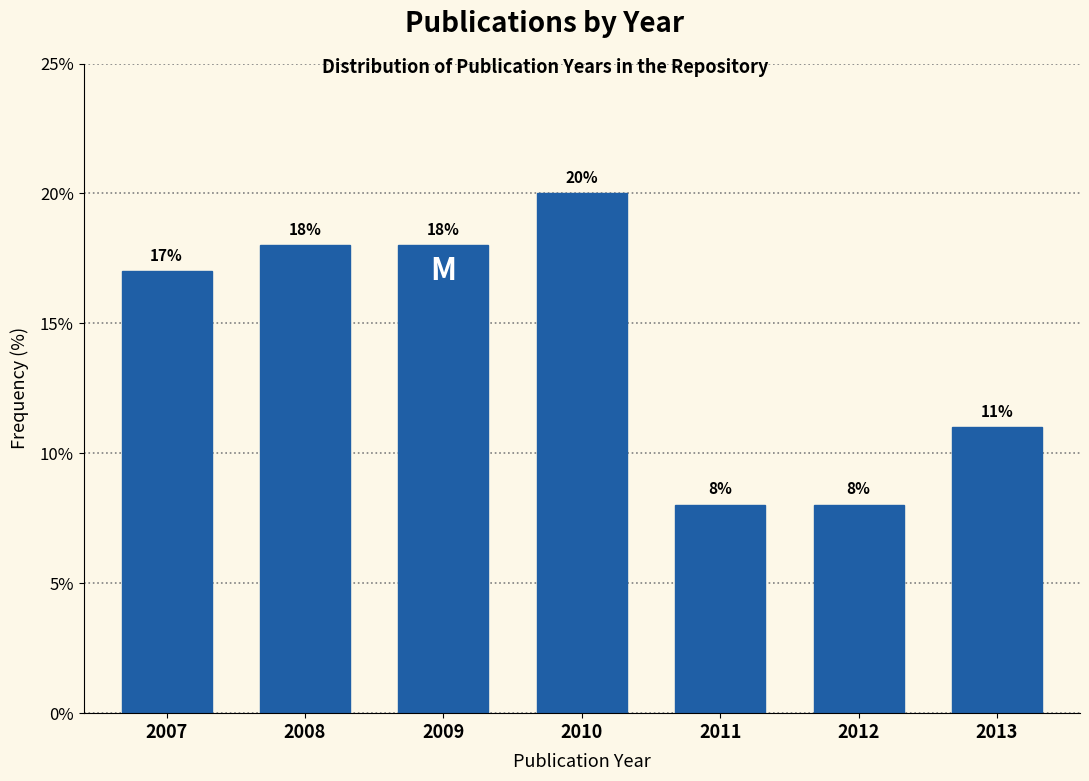

Reading left to right, transcribe all the data shown in this chart.

2007=17	2008=18	2009=18	2010=20	2011=8	2012=8	2013=11